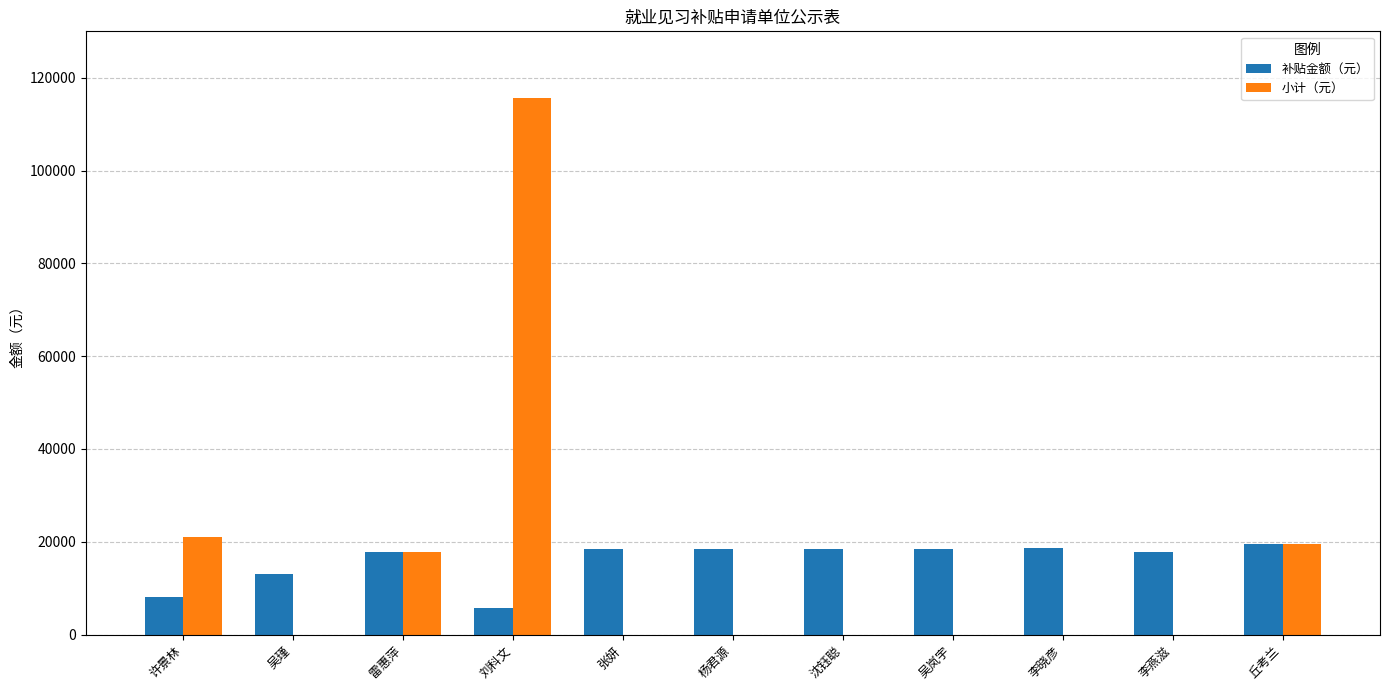

True or false: 补贴金额（元） has a value of 8774 at 沈钰聪.

False